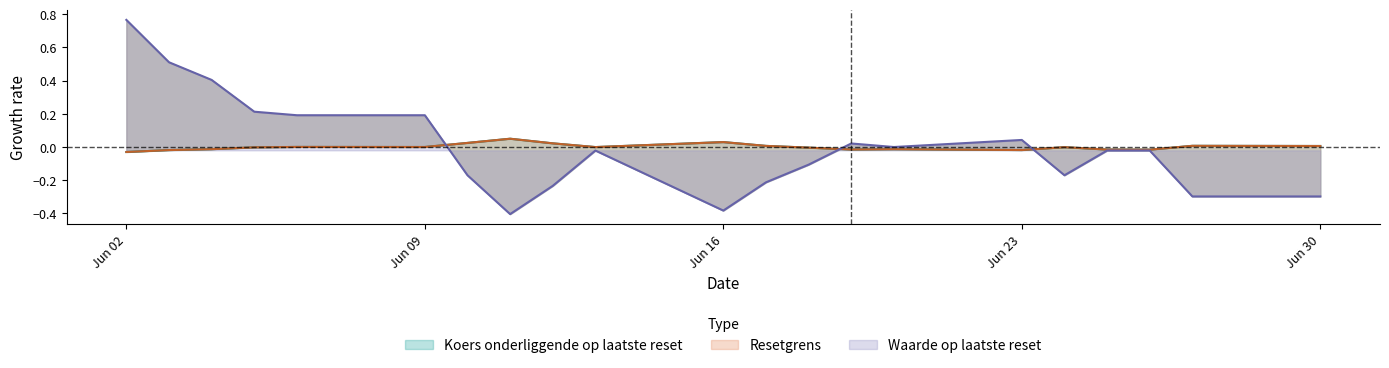

True or false: Waarde op laatste reset has more than 0 points higher than both neighbors.

True